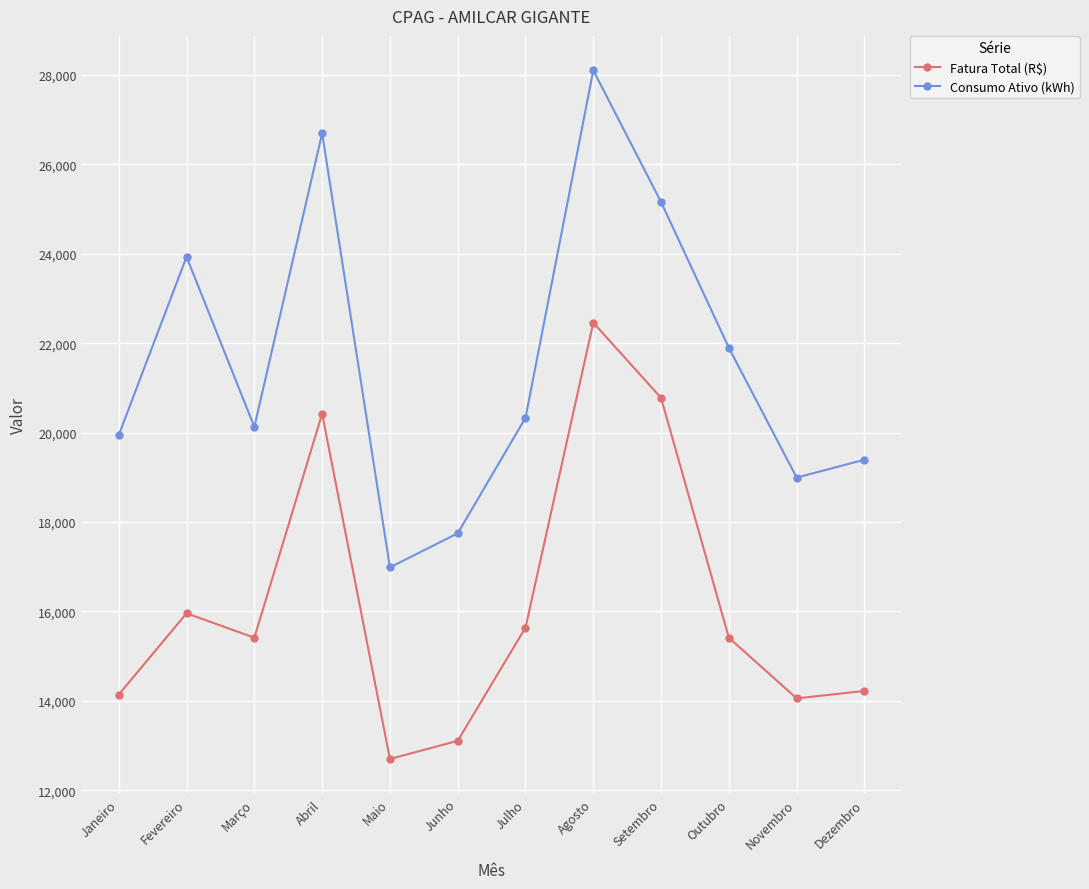

The value of Consumo Ativo (kWh) at Novembro is 18995.0. True or false?

True